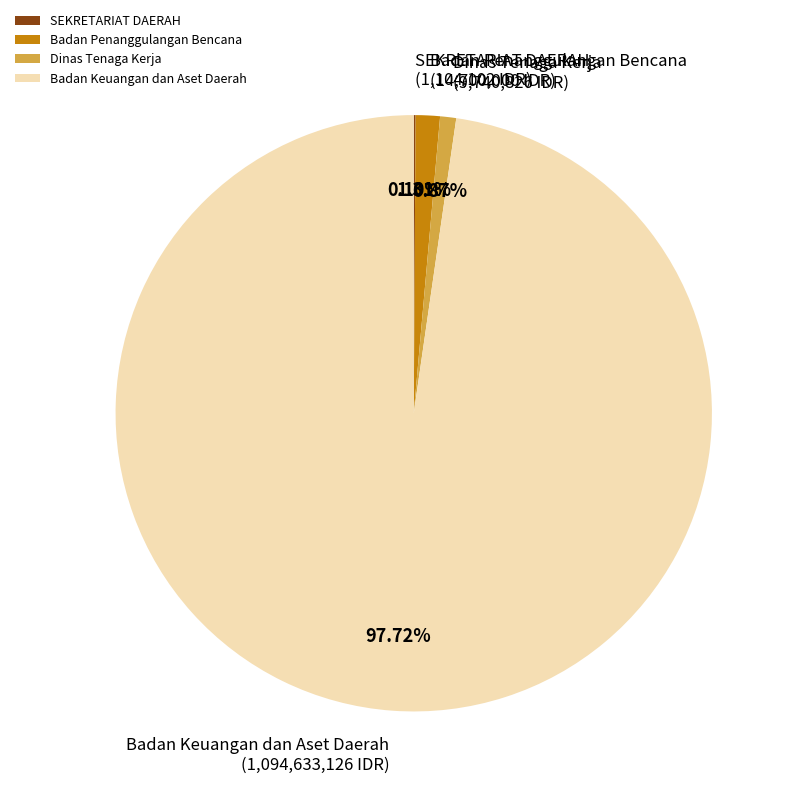

Combined, do Badan Penanggulangan Bencana and Badan Keuangan dan Aset Daerah account for over 50%?

Yes